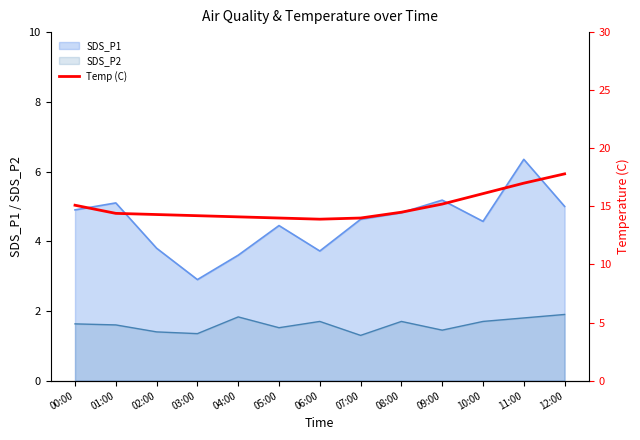

How many lines are shown in the chart?

1